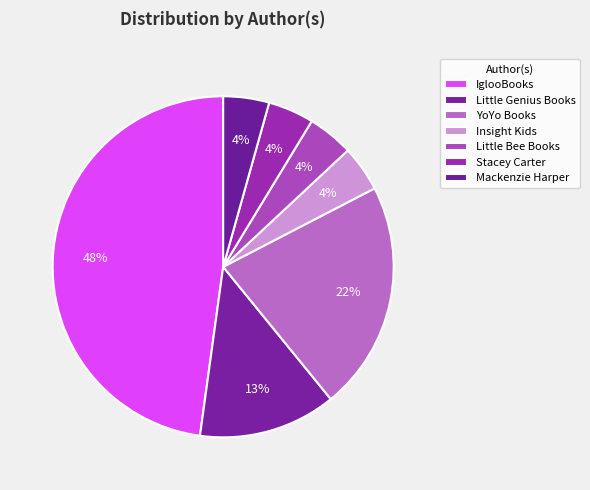

To the nearest percent, what portion does YoYo Books represent?

22%